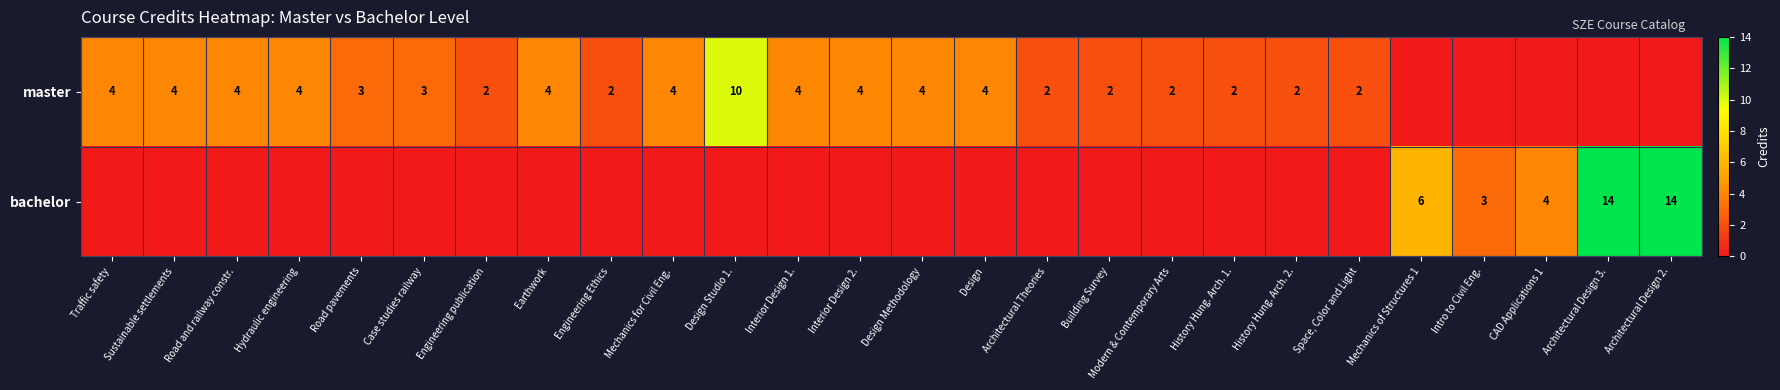

Is it true that master equals 2 at Engineering publication?

True